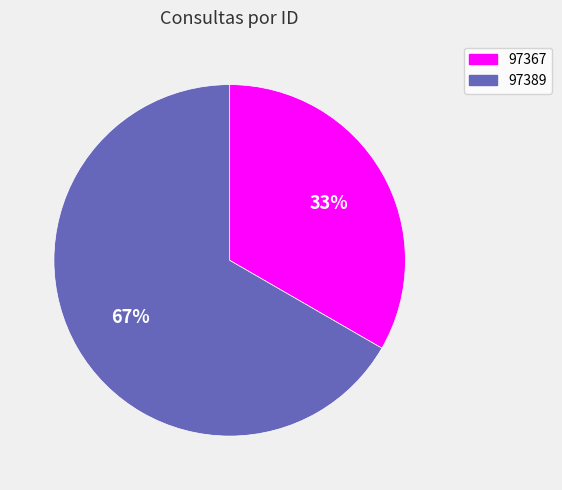

True or false: 97389 accounts for 78% of the total.

False